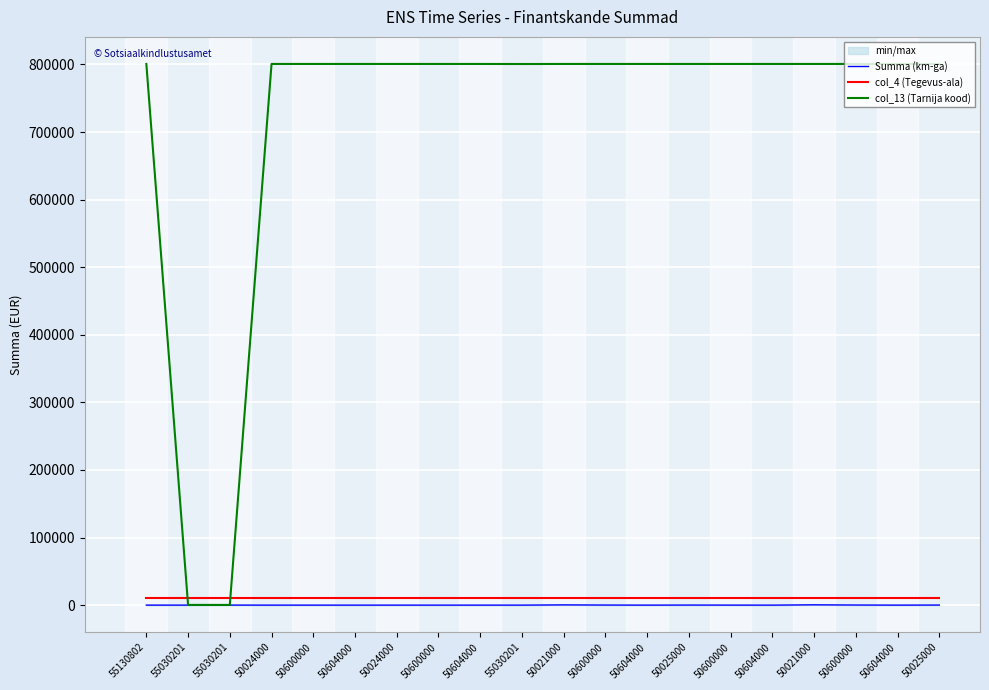

Reading left to right, extract all data points from this chart.

Summa (km-ga): 21.0	28.2	55.2	14.6	4.8	0.1	1.0	0.3	0.0	7.5	333.9	110.2	2.7	98.5	32.5	0.8	424.2	140.0	3.4	112.8
col_4 (Tegevus-ala): 10121.0	10121.0	10121.0	10121.0	10121.0	10121.0	10121.0	10121.0	10121.0	10121.0	10121.0	10121.0	10121.0	10121.0	10121.0	10121.0	10121.0	10121.0	10121.0	10121.0
col_13 (Tarnija kood): 800699.0	305.0	305.0	800699.0	800699.0	800699.0	800699.0	800699.0	800699.0	800599.0	800699.0	800699.0	800699.0	800699.0	800699.0	800699.0	800699.0	800699.0	800699.0	800699.0